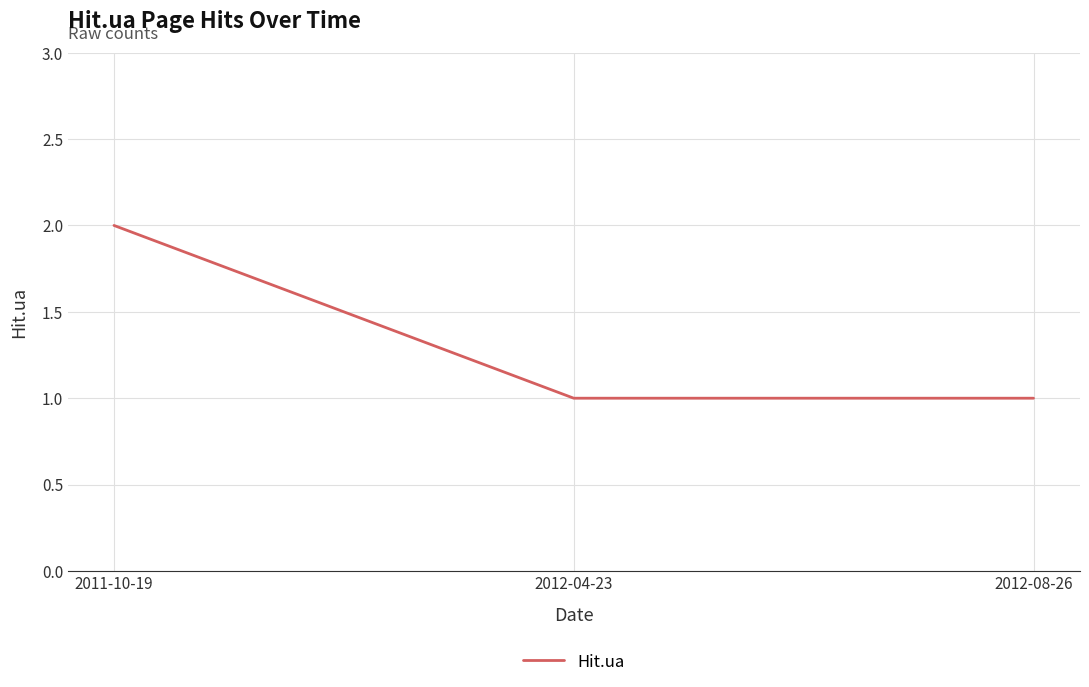

What is the sum of the values at 2012-04-23 and 2011-10-19?

3